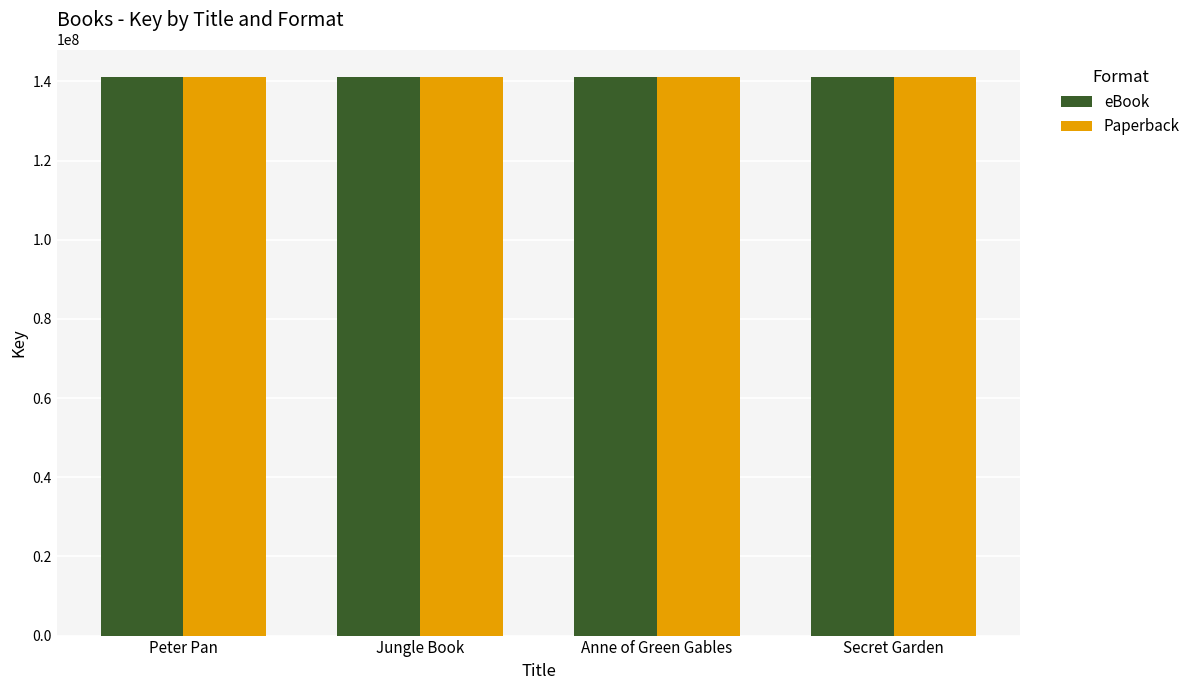

Where is Paperback nearest to the value 141019024?

Jungle Book